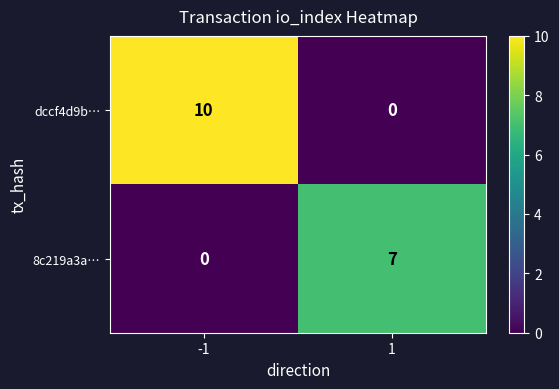

How many positive values does the dccf4d9b… series have?

1